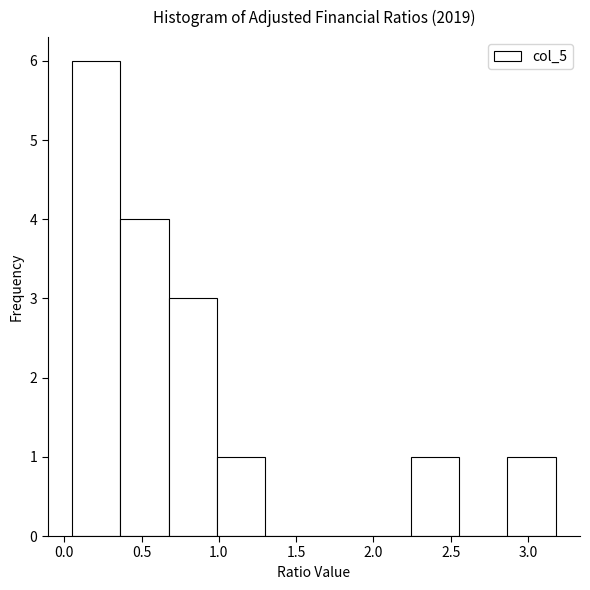

Reading left to right, list every bar in this chart as the range it spans on the x-axis followed by its height. Neither the bar edges nor the heights are printed on the chart, so give them approximately, as read against the axes.

0.05 to 0.35: 6
0.35 to 0.70: 4
0.70 to 1.00: 3
1.00 to 1.30: 1
1.30 to 1.60: 0
1.60 to 1.95: 0
1.95 to 2.25: 0
2.25 to 2.55: 1
2.55 to 2.85: 0
2.85 to 3.20: 1